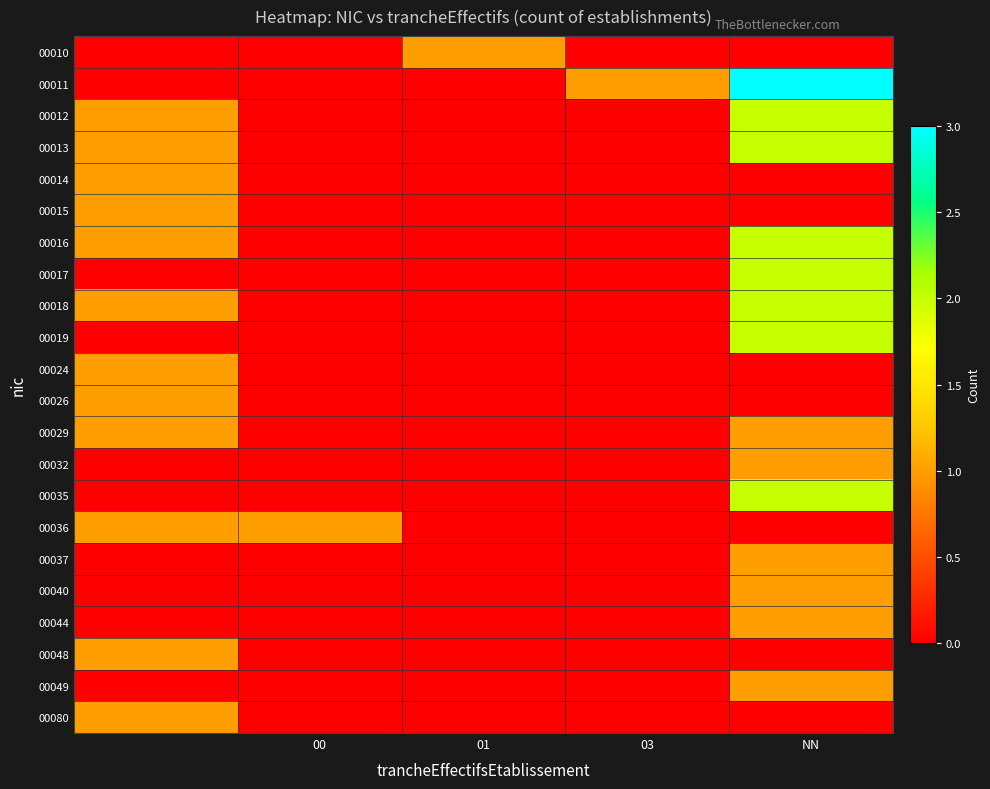

How many data points does each series have?

5